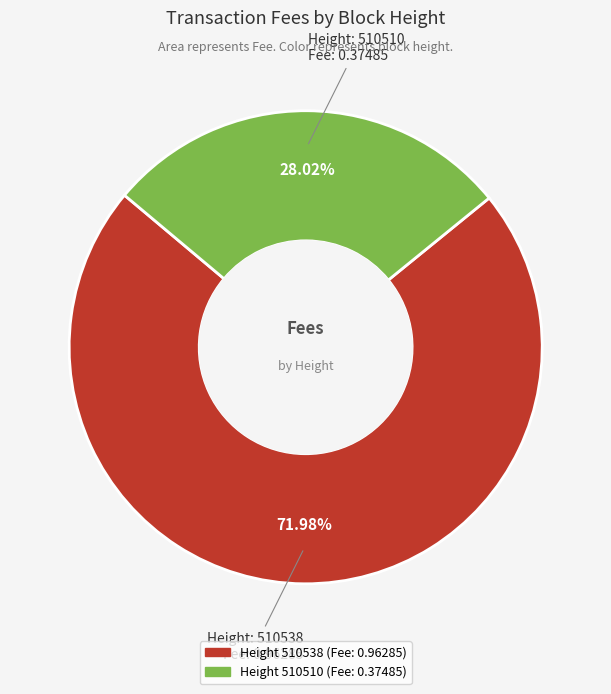

Does any single category account for the majority?

Yes